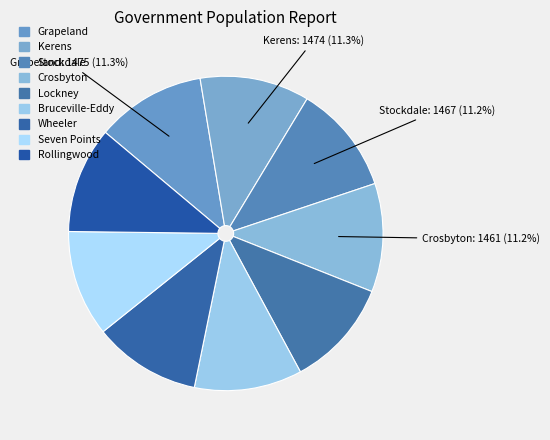

Is there any slice that represents more than half of the pie?

No